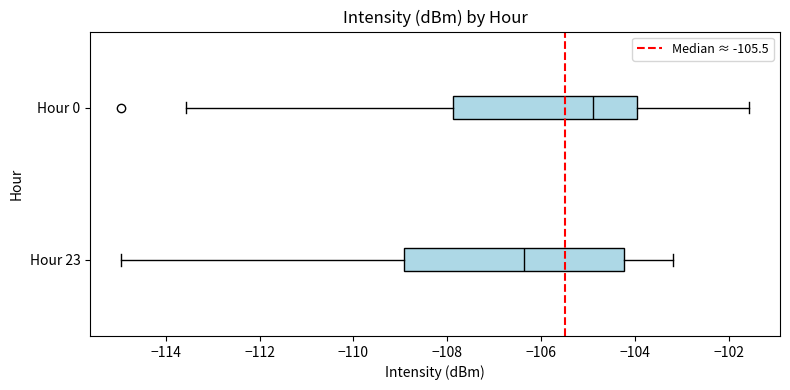

Reading bottom to top, read every box against the x-axis: the position of its median line, the range the box covers, and the ends of its whiskers. The values are not printed on the chart, so give them approximately, as read against the axis.

Hour 23: median -106.4, box -109.0 to -104.2, whiskers -115.0 to -103.2
Hour 0: median -104.8, box -107.8 to -104.0, whiskers -113.6 to -101.6